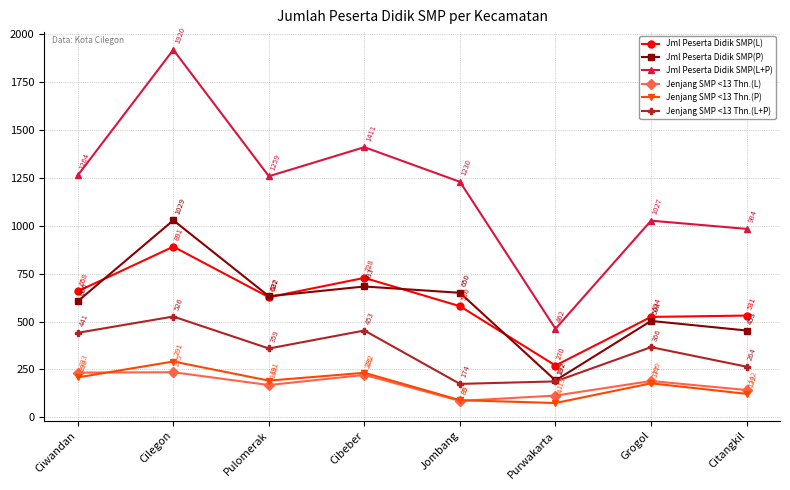

Which series has the widest spread of values?

Jml Peserta Didik SMP(L+P)